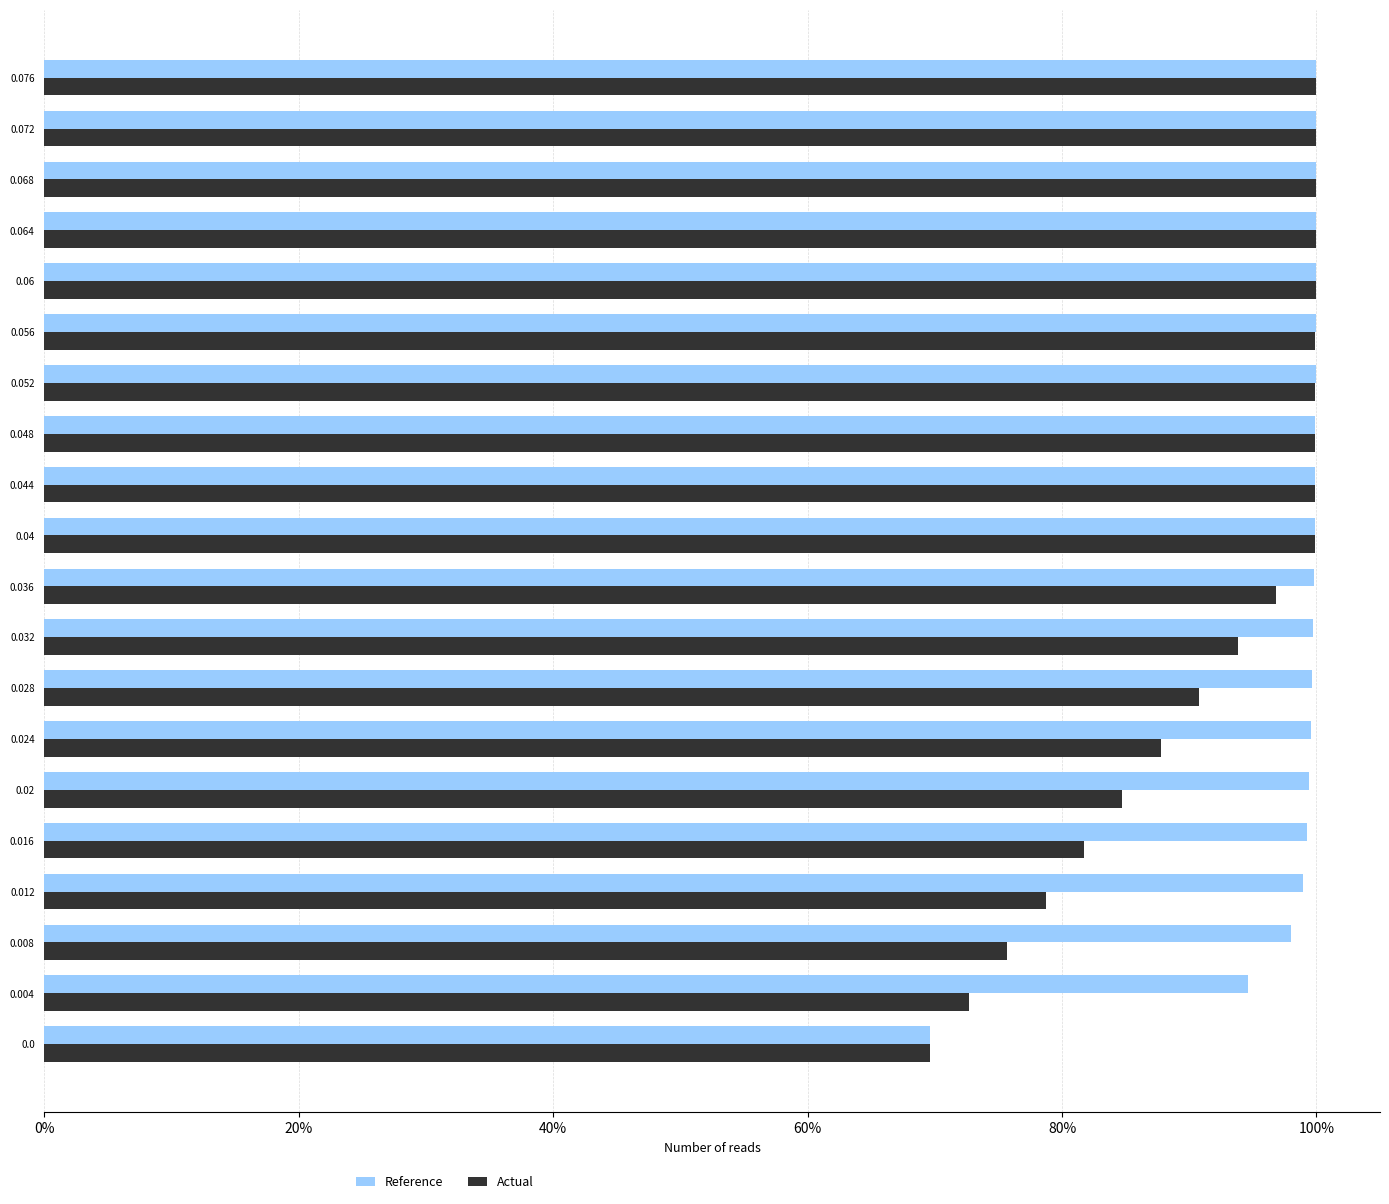

What are all the series names shown in the legend?

Reference, Actual